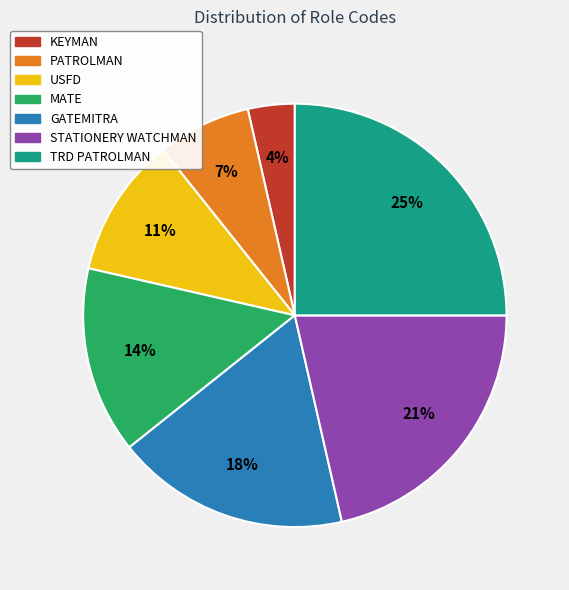

The MATE slice represents 7% of the pie. True or false?

False